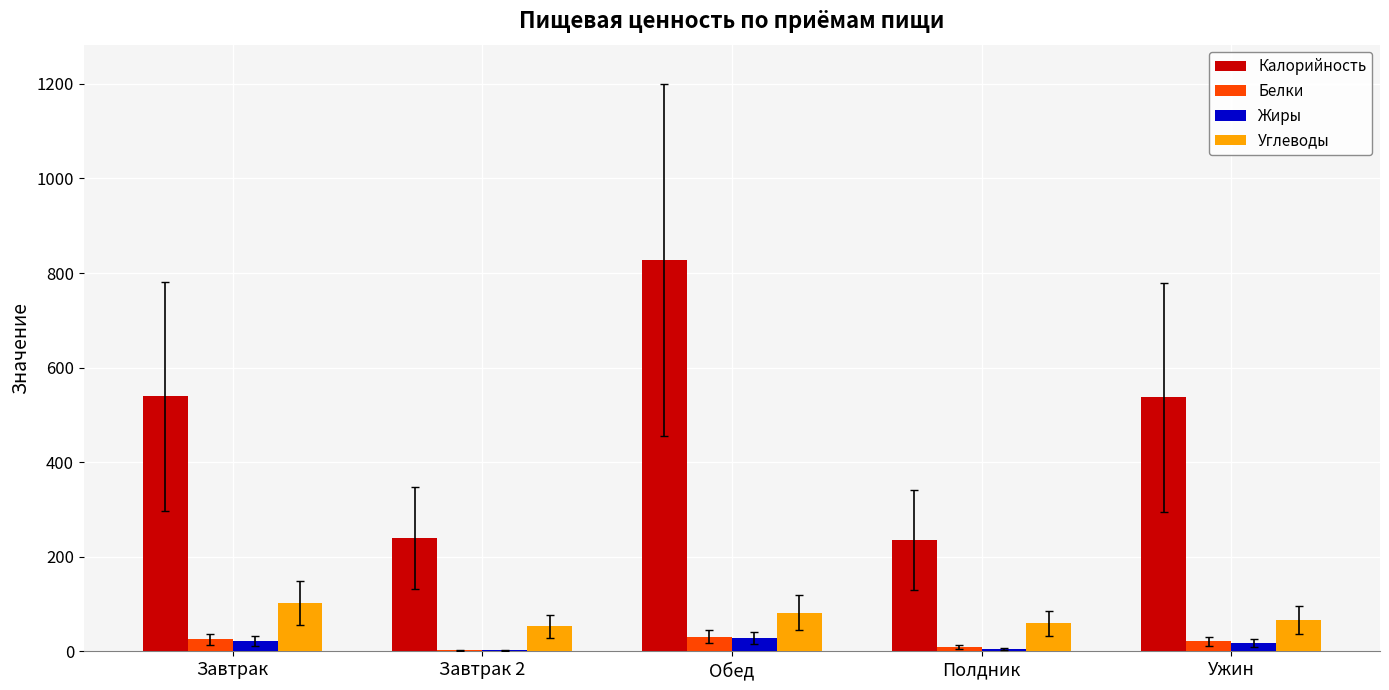

What is the greatest value displayed?

827.6